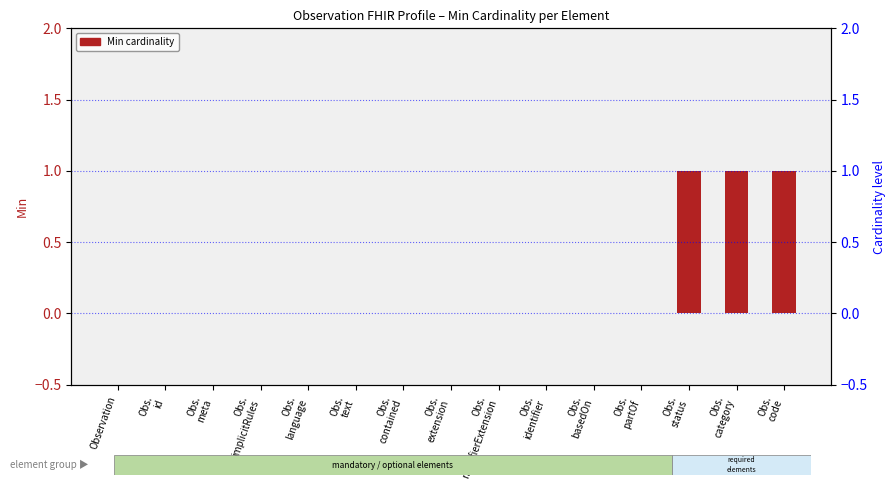

Is it true that the value at Obs.
category is 1?

True